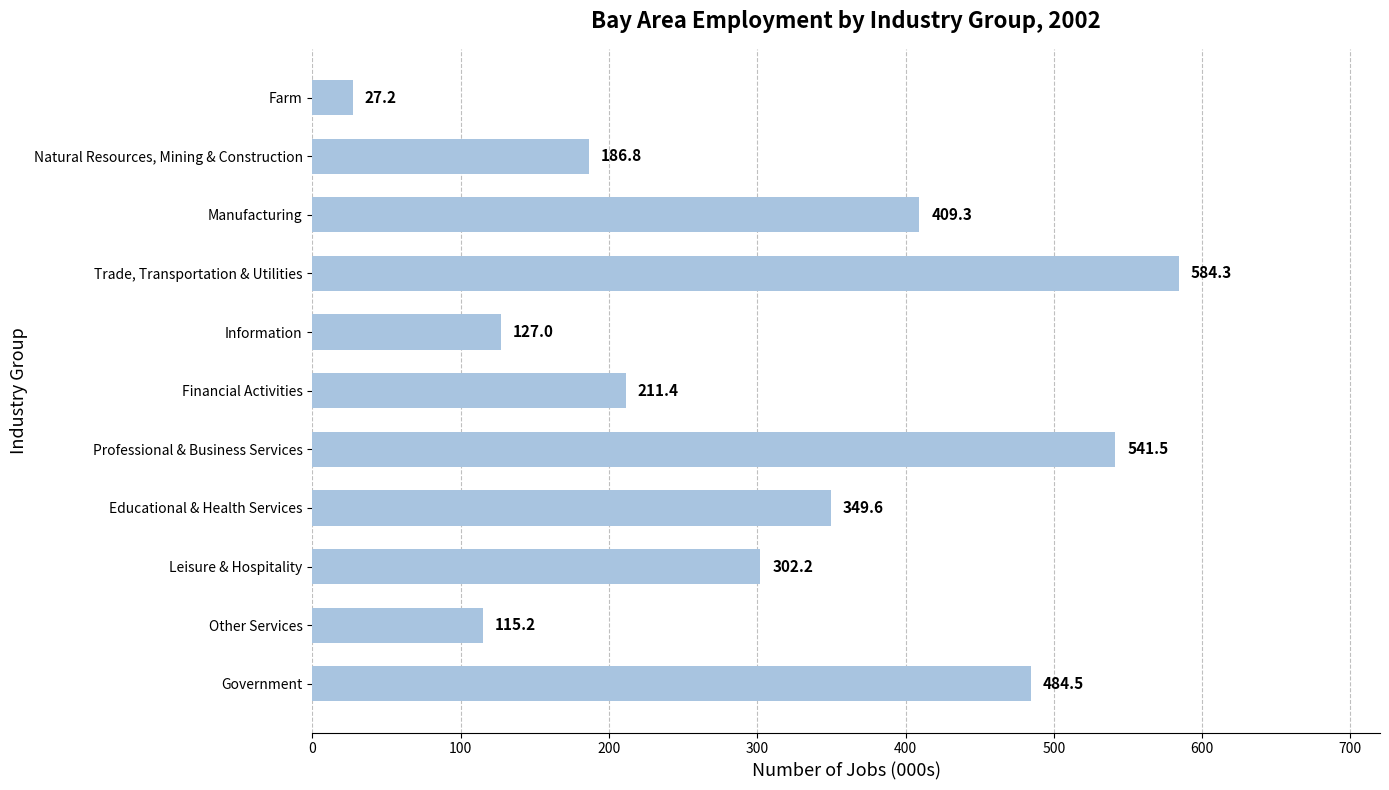

What is the difference between the values at Farm and Government?

457.3